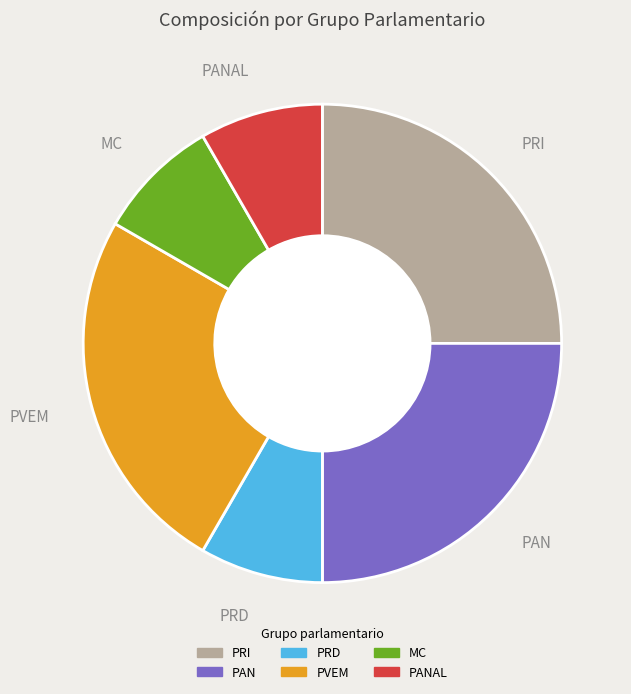

Does any single category account for the majority?

No